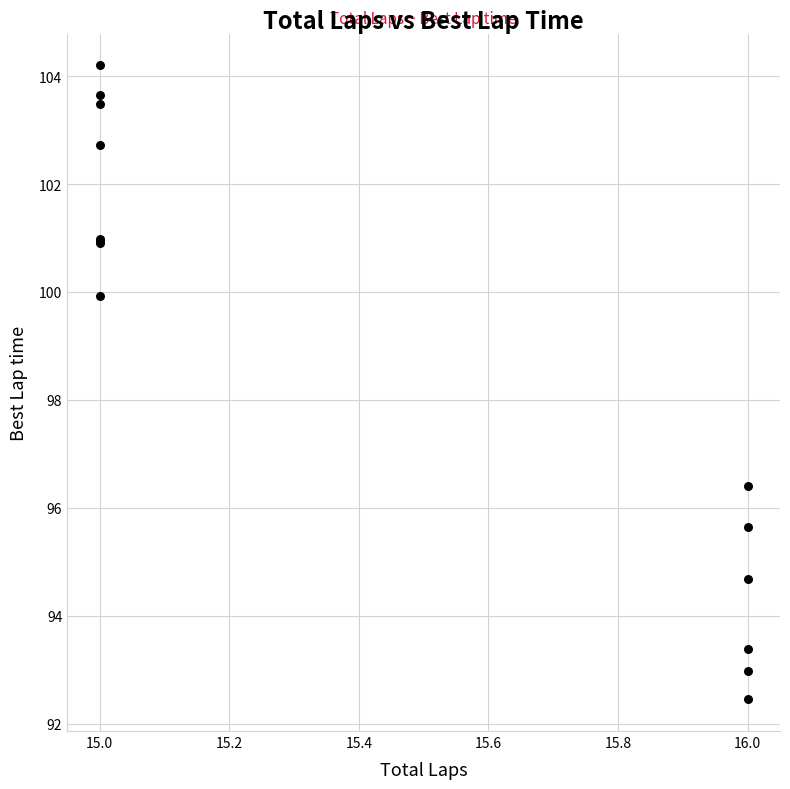

What Y value in the scatter plot is closest to 98?

96.4